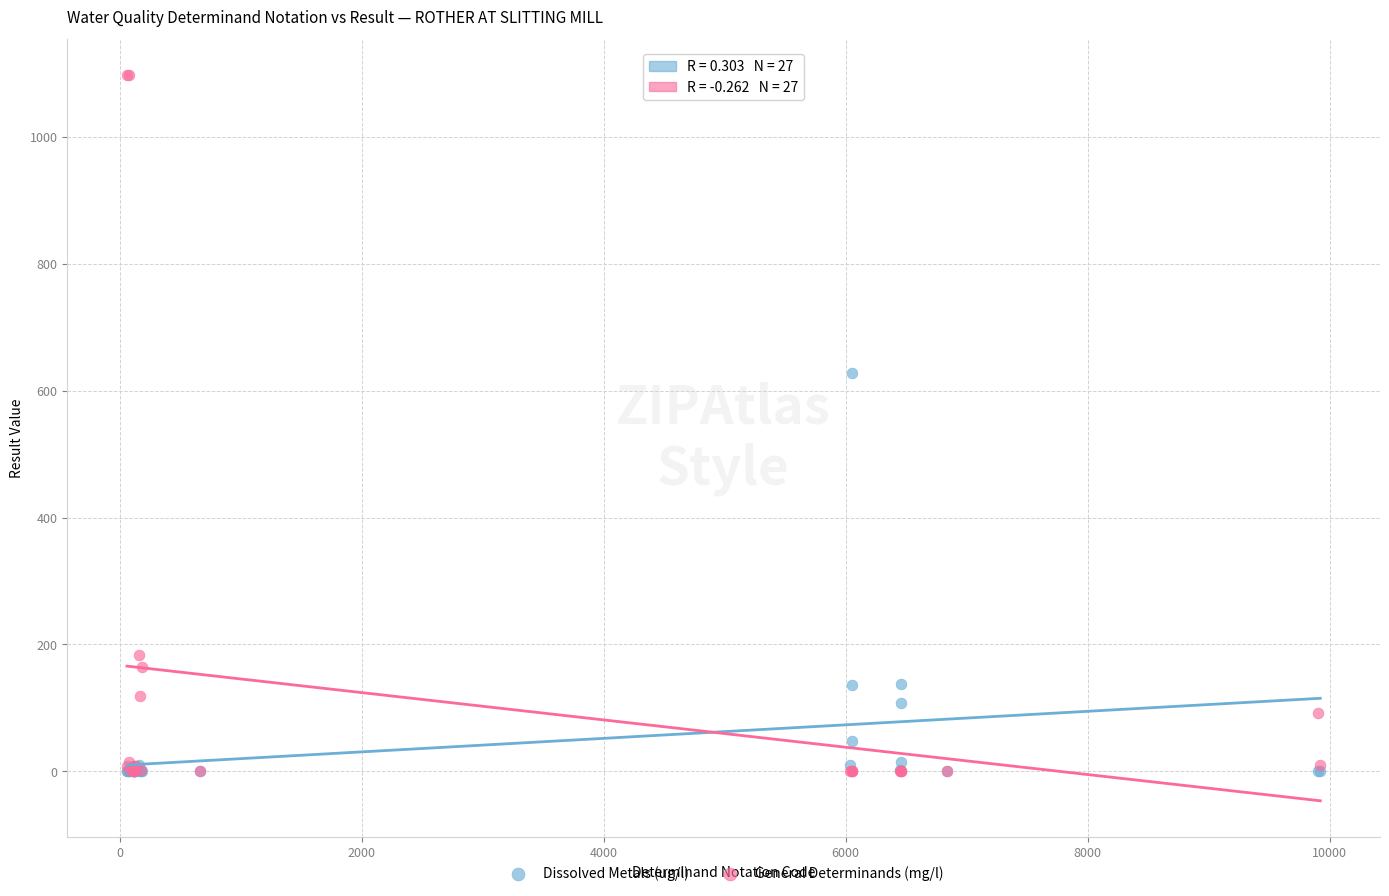

In the Dissolved Metals (ug/l) series, what Y value is closest to 314?

138.0